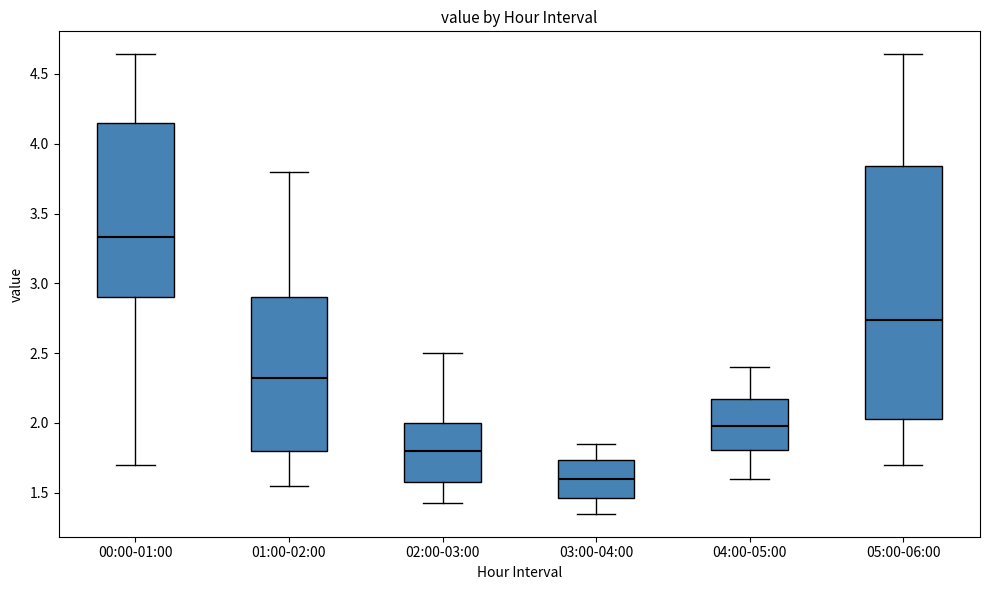

Which box has the highest median line?

00:00-01:00